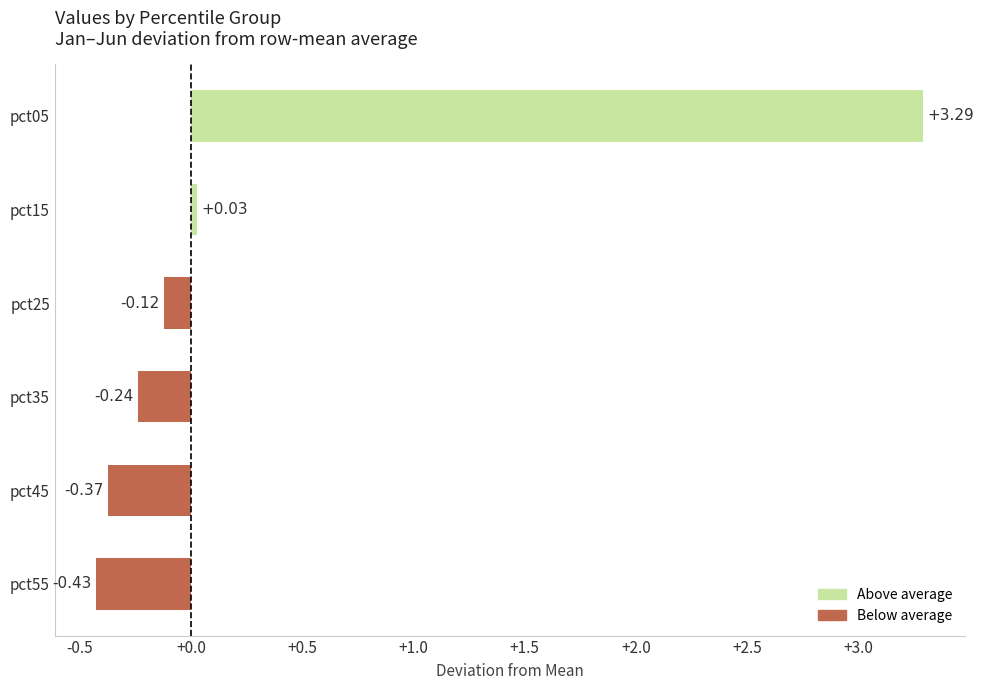

What is the change in value from pct05 to pct55?

-3.7